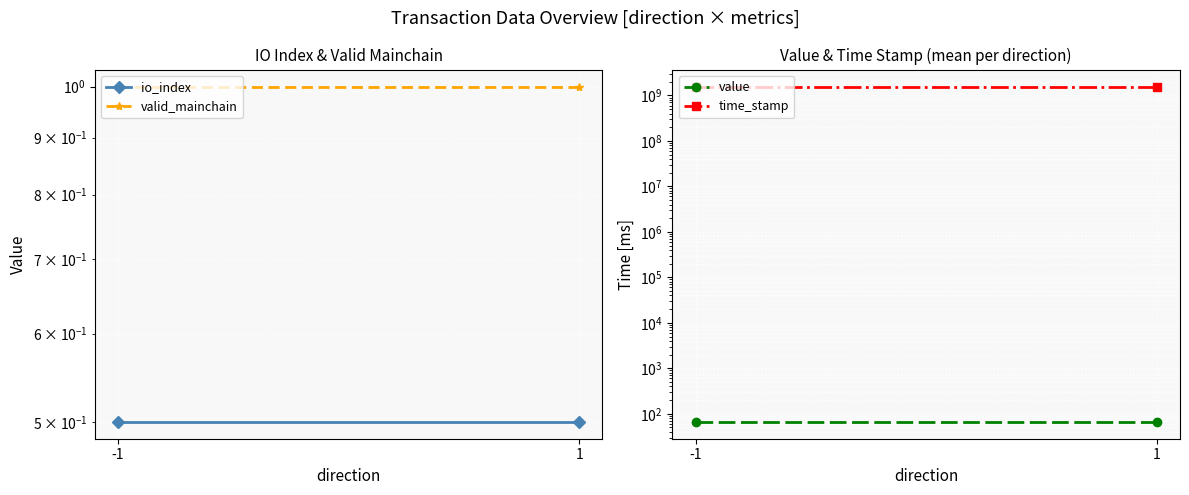

Is the value of time_stamp at 1 greater than the value of valid_mainchain at -1?

Yes